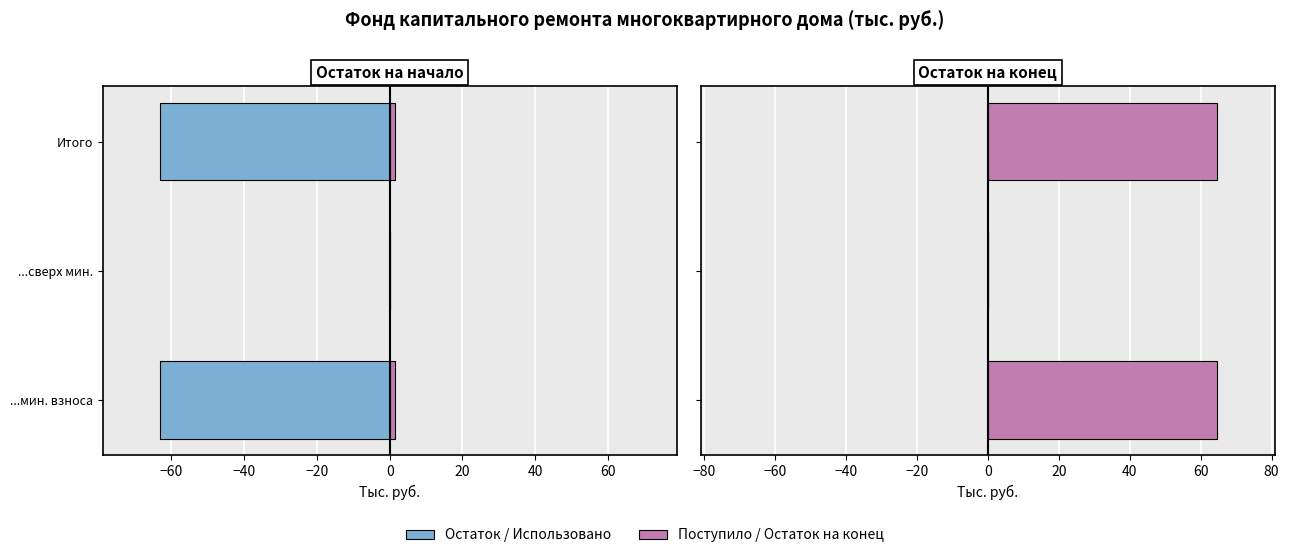

Does the chart contain stacked bars?

No